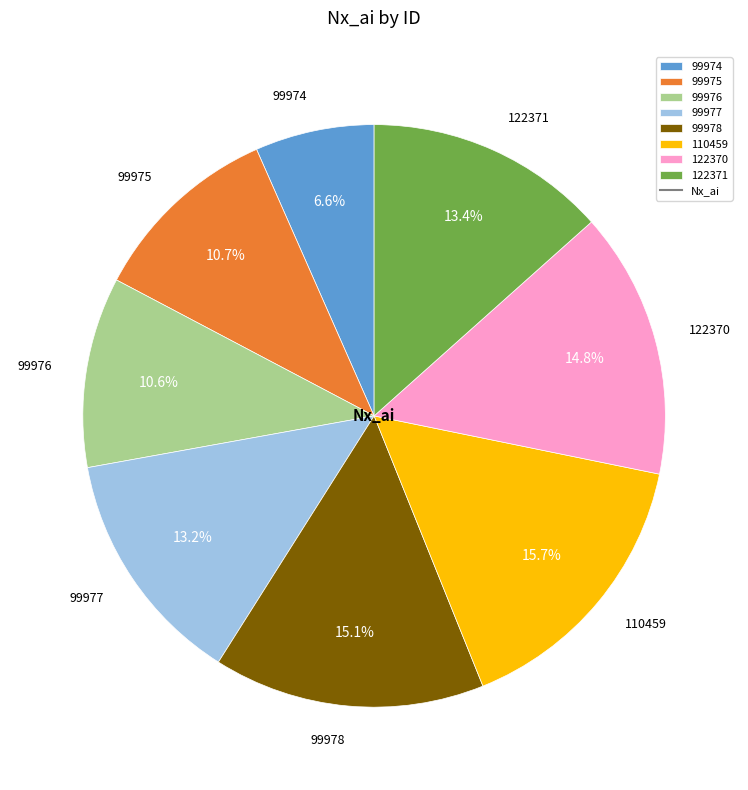

What is the ratio of the value at 99977 to the value at 122370?

0.9